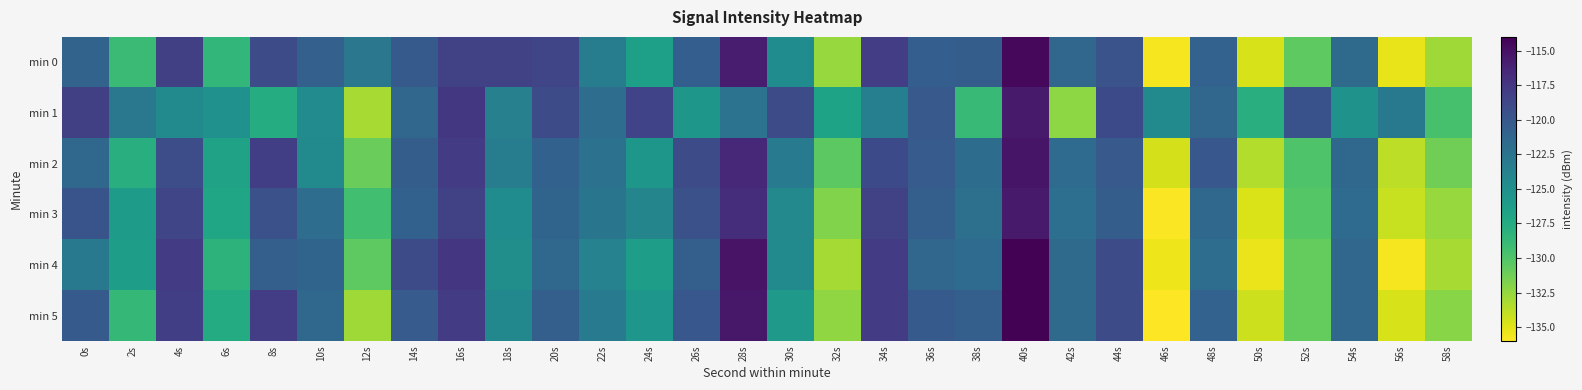

What is the total value across all series at 18s?

-739.1